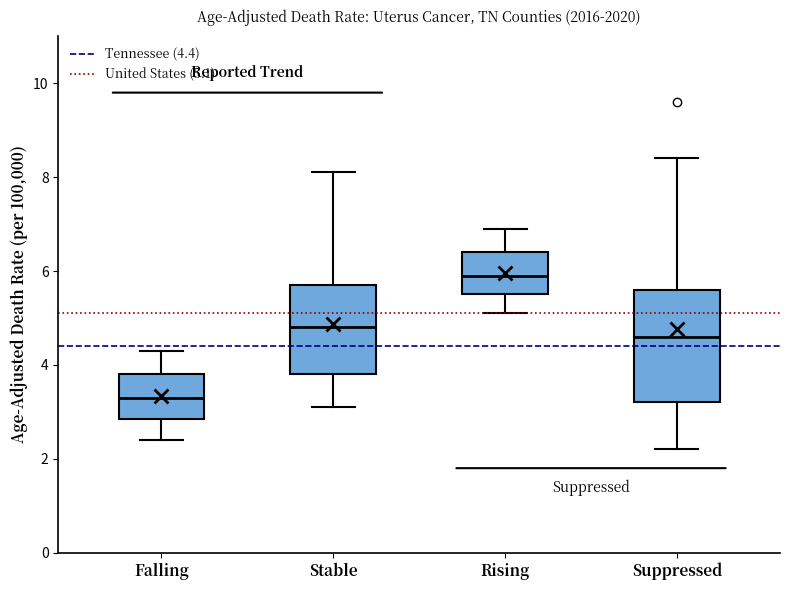

Comparing the boxes themselves (not the whiskers), which one is the tallest?

Suppressed